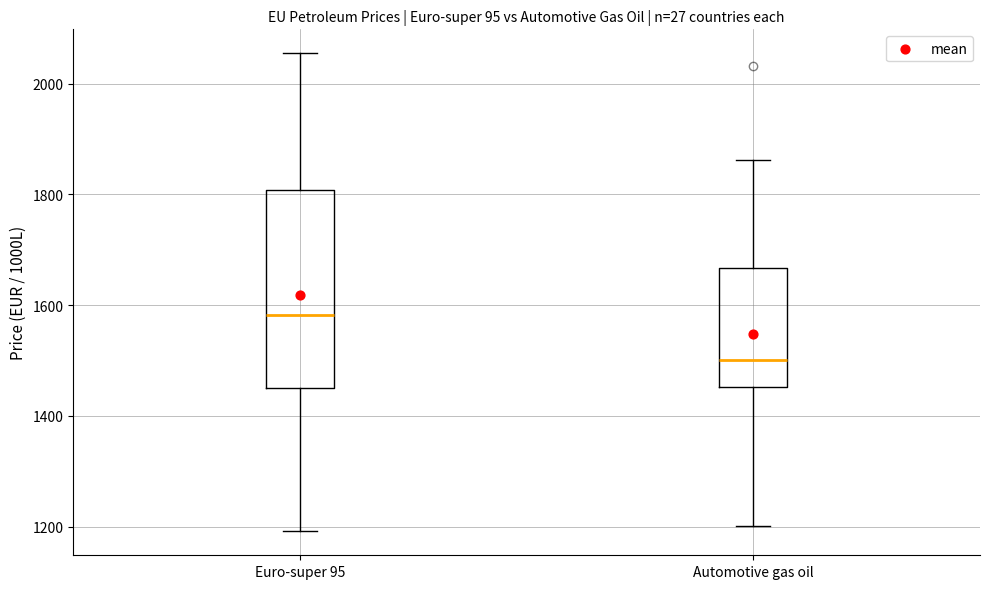

Reading left to right, transcribe this box plot: for each box, give where its median line is, the range the box spans, and where its two whiskers end, as read against the y-axis. The values are not printed on the chart, so give them approximately, as read against the axis.

Euro-super 95: median 1580, box 1440 to 1800, whiskers 1200 to 2060
Automotive gas oil: median 1500, box 1460 to 1660, whiskers 1200 to 1860